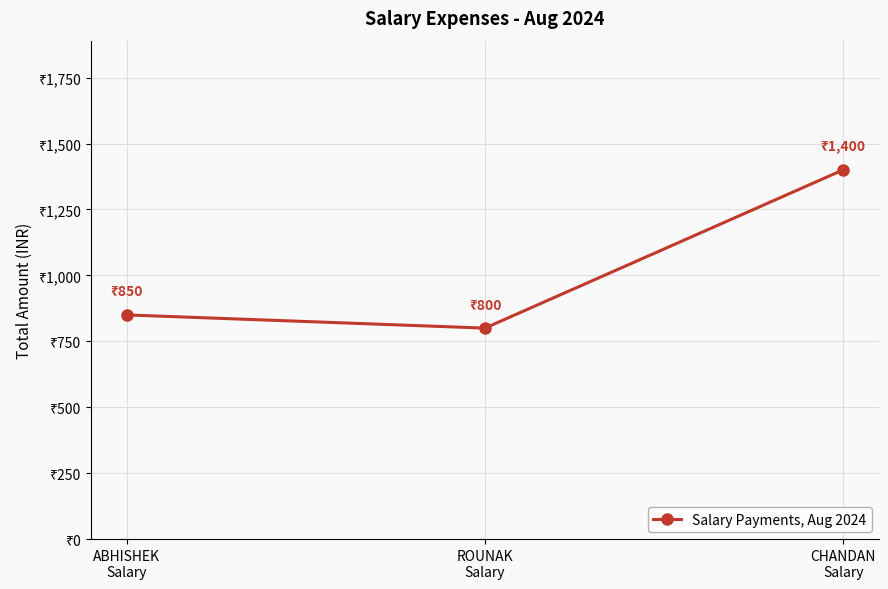

Is it true that the value at CHANDAN
Salary is 814?

False